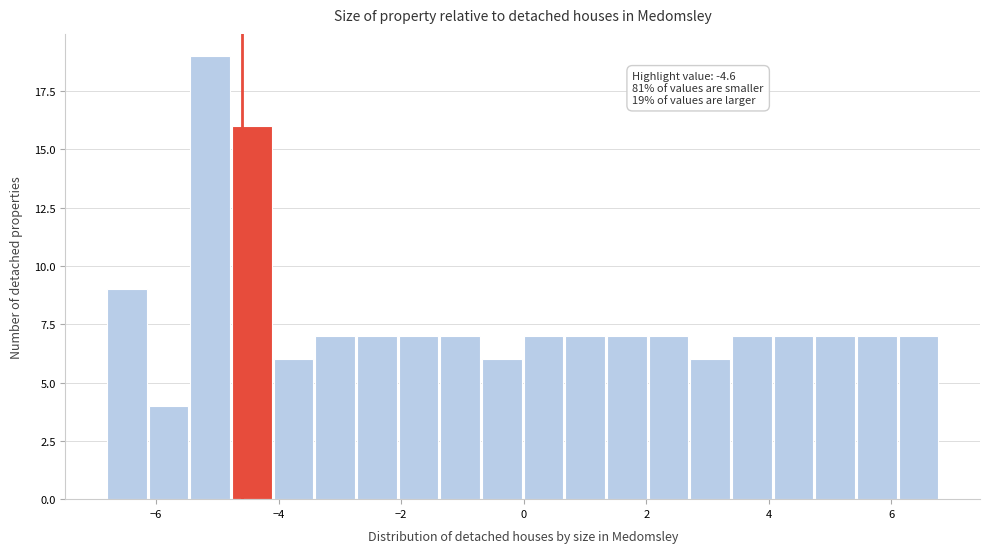

Read against the x-axis, roughly where is the centre of the tallest bar?

-5.2